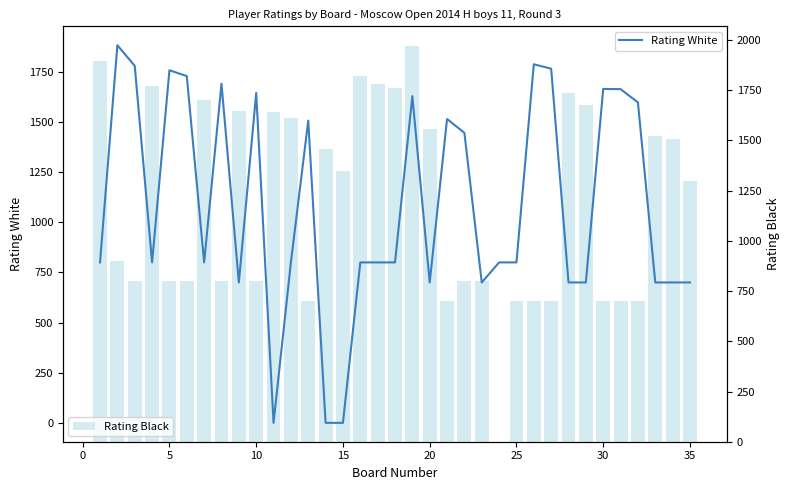

At 13, list the series in order from largest to smallest.

Rating Black, Rating White